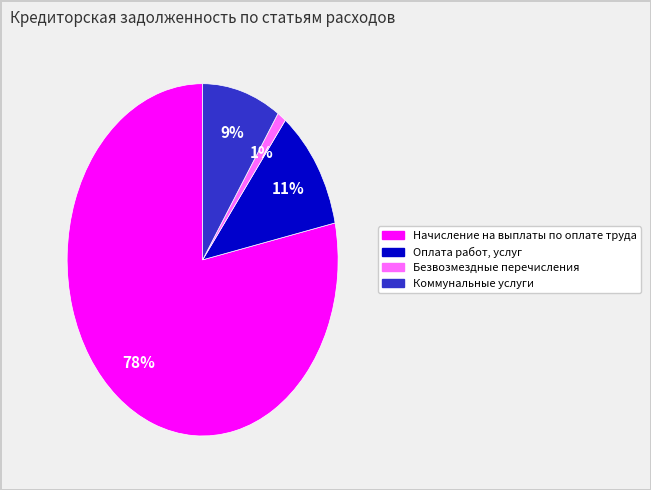

Does any single category account for the majority?

Yes